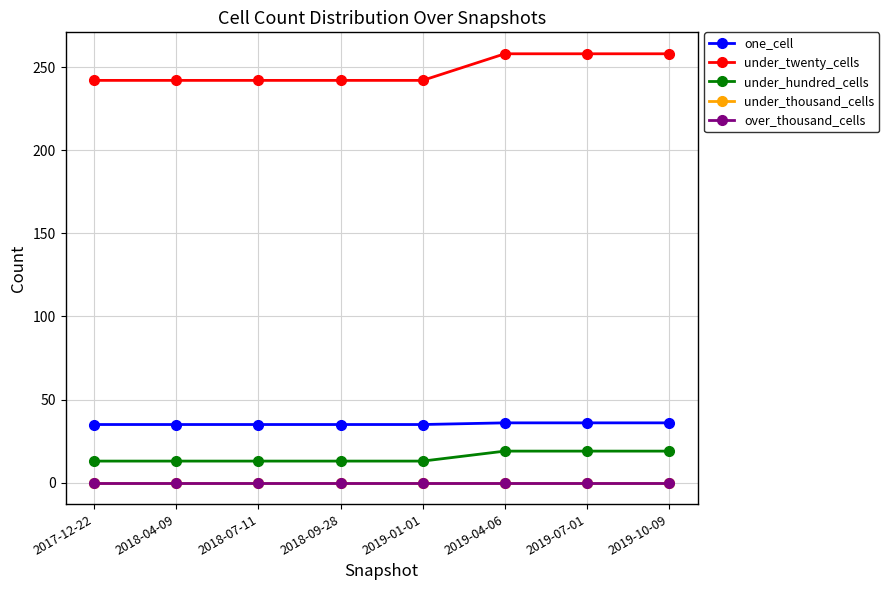

Does the chart have visible grid lines?

Yes